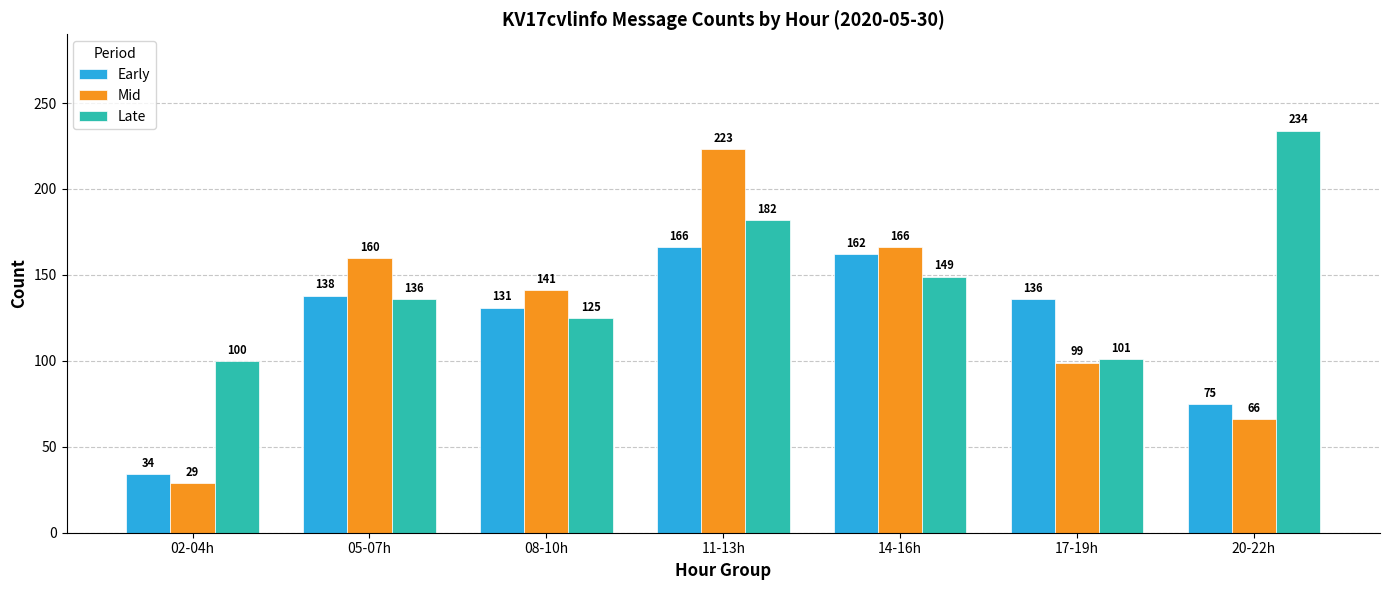

Which series changed the most between 08-10h and 17-19h?

Mid